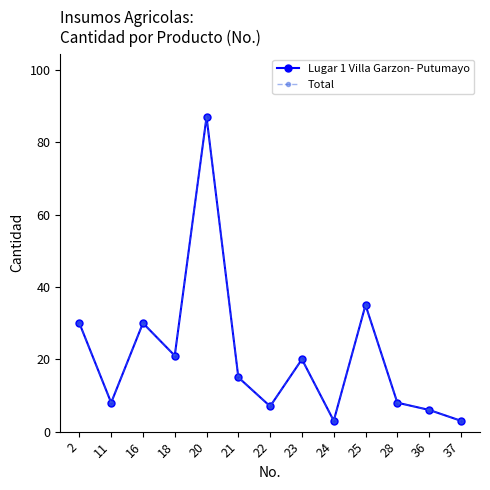

At how many categories does at least one series exceed 58?

1